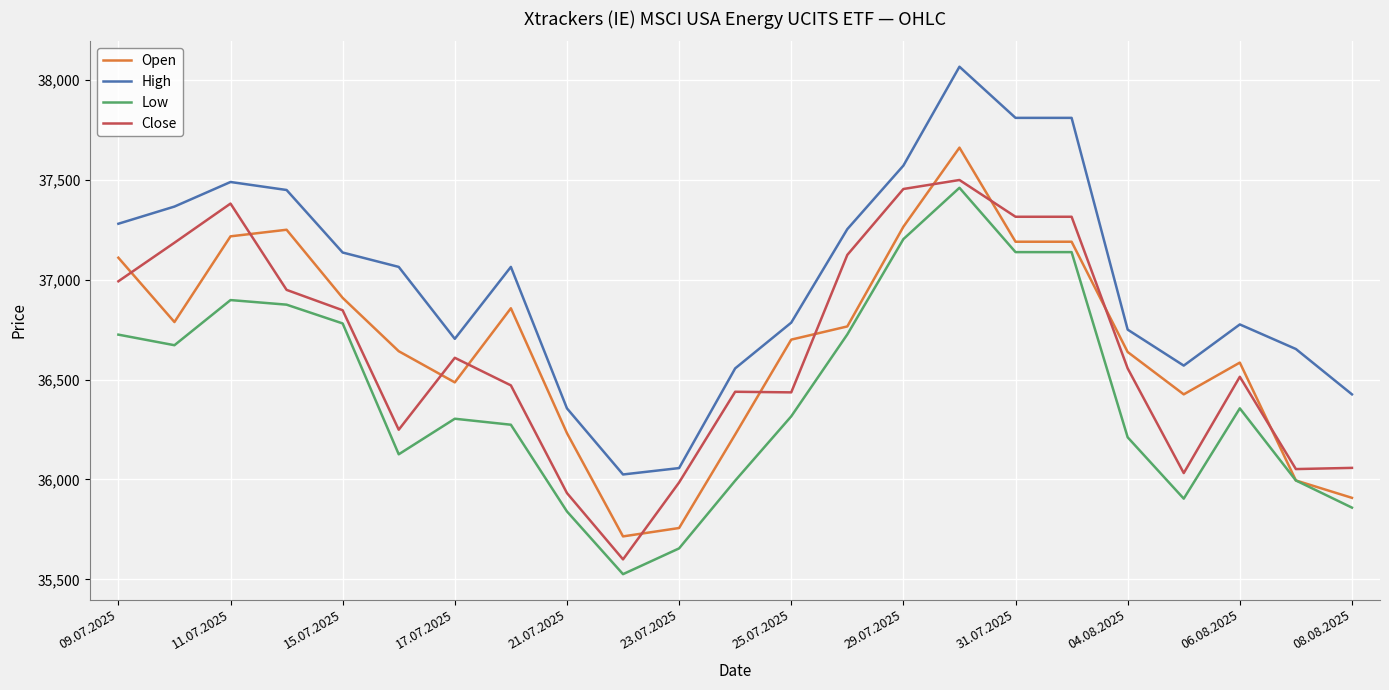

Which series has the widest spread of values?

High